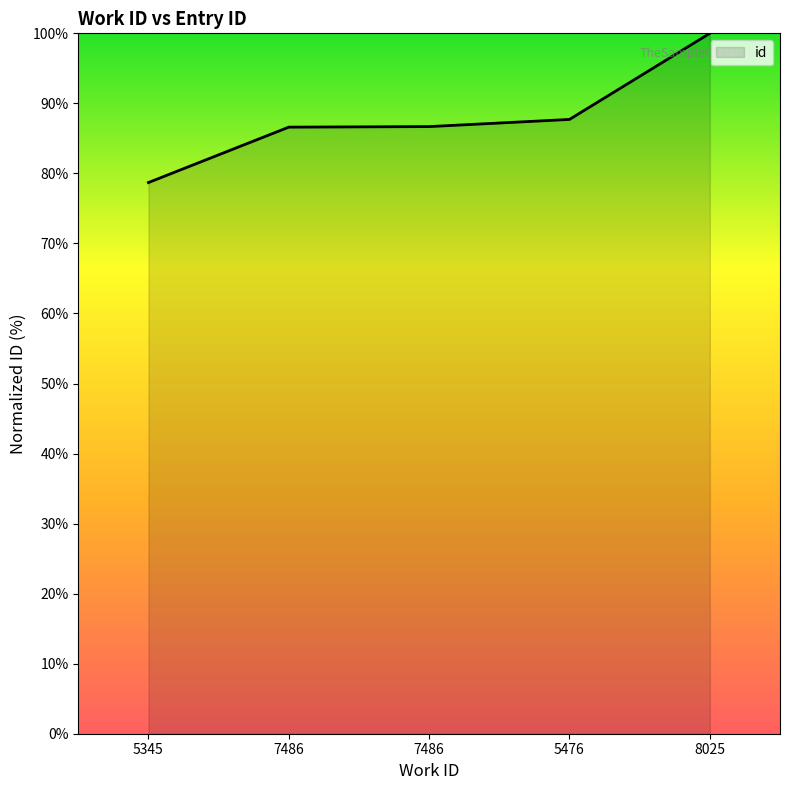

Reading left to right, what are all the values shown in this chart?

78.7	86.6	86.7	87.7	100.0